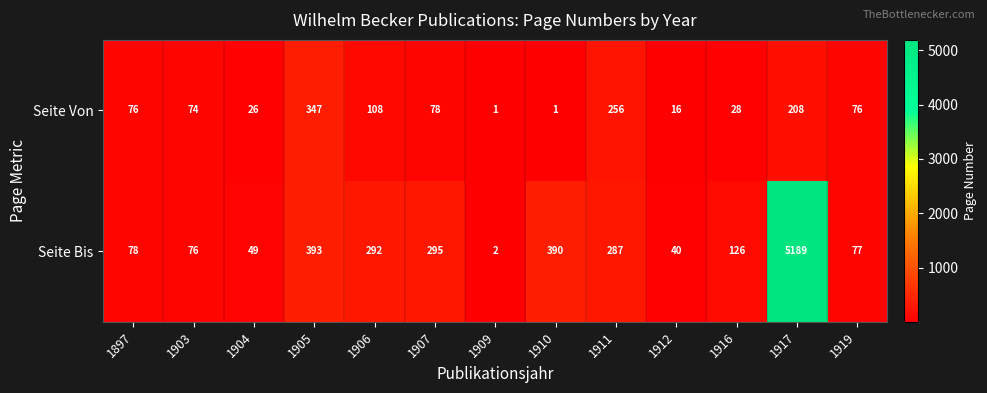

Reading left to right, what are all the values shown in this chart?

Seite Von: 76	74	26	347	108	78	1	1	256	16	28	208	76
Seite Bis: 78	76	49	393	292	295	2	390	287	40	126	5189	77